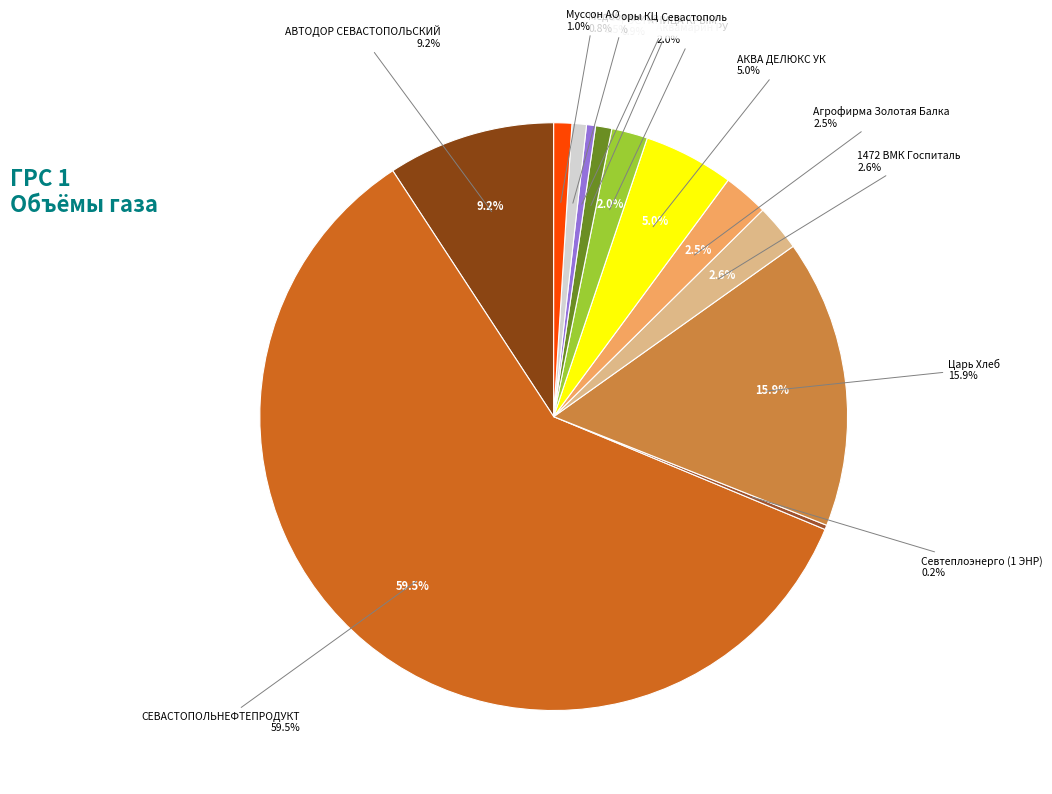

Rank the categories by value from highest to lowest.

СЕВАСТОПОЛЬНЕФТЕПРОДУКТ, Царь Хлеб, АВТОДОР СЕВАСТОПОЛЬСКИЙ, АКВА ДЕЛЮКС УК, 1472 ВМК Госпиталь, Агрофирма Золотая Балка, Аквамарин РУ, Муссон АО, ГОСТИНИЦА КРЫМ, Медоборы КЦ, Гостиница Севастополь, Севтеплоэнерго (1 ЭНР)